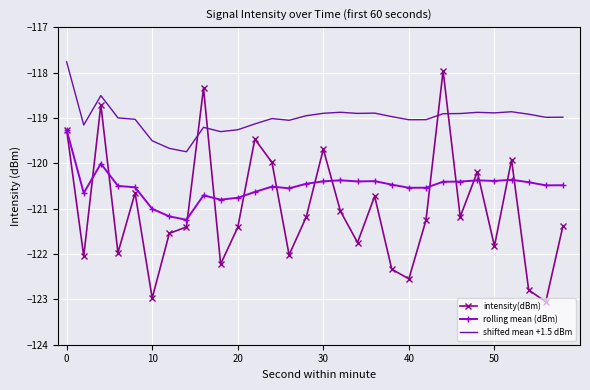

List the series in order of their overall mean, highest first.

shifted mean +1.5 dBm, rolling mean (dBm), intensity(dBm)